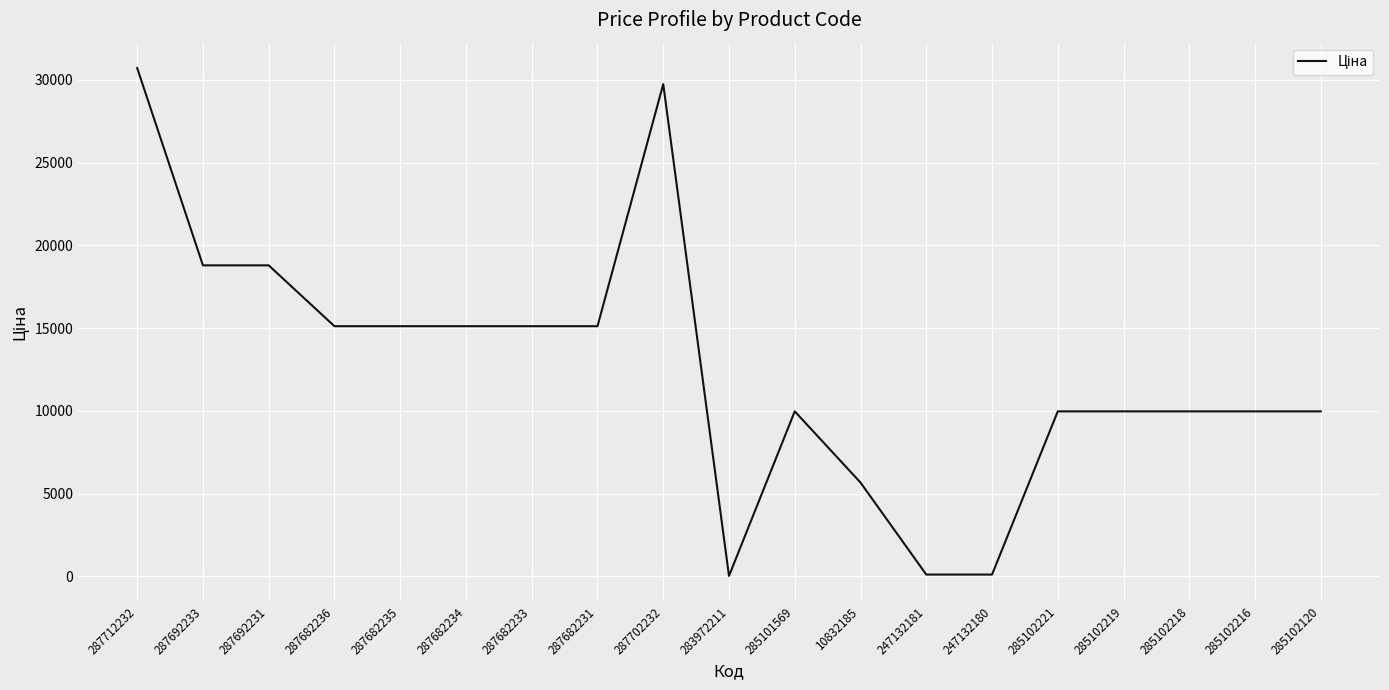

How many lines are shown in the chart?

1